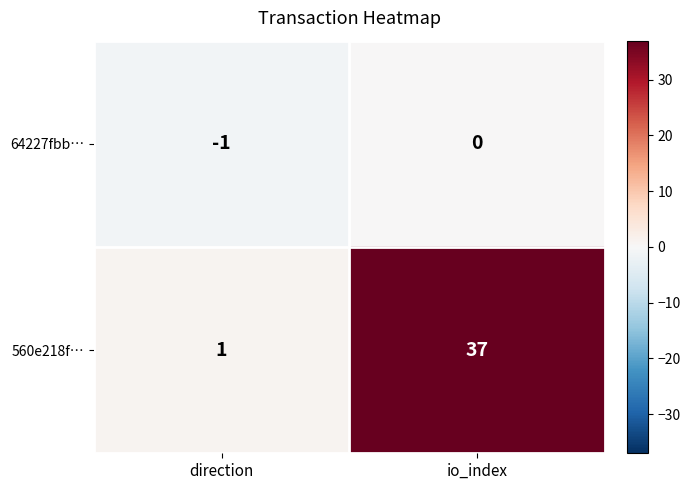

What is the spread (max minus min) of values at io_index?

37